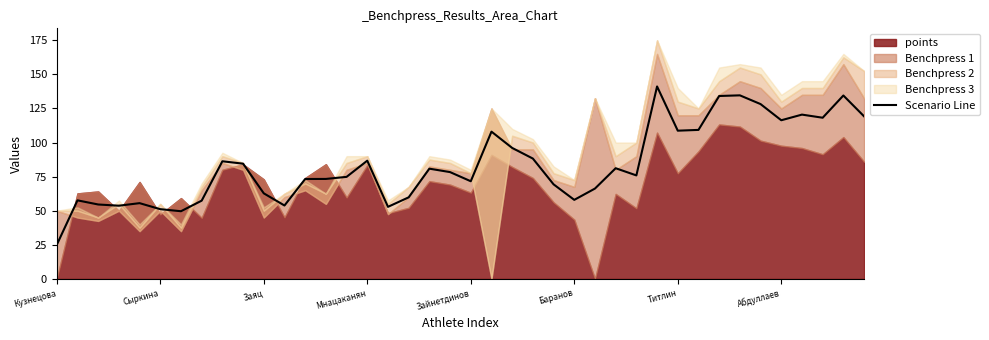

How many values exceed 78?

20